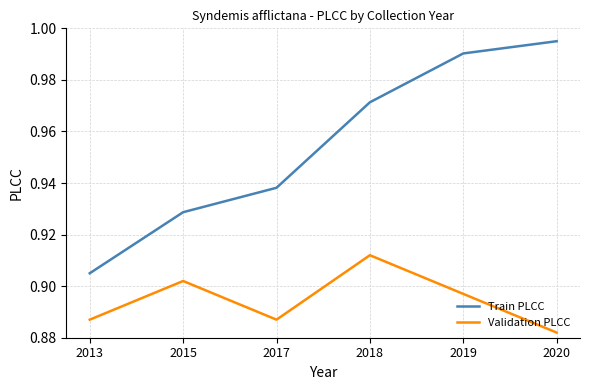

True or false: Validation PLCC has a value of 1.4 at 2019.

False